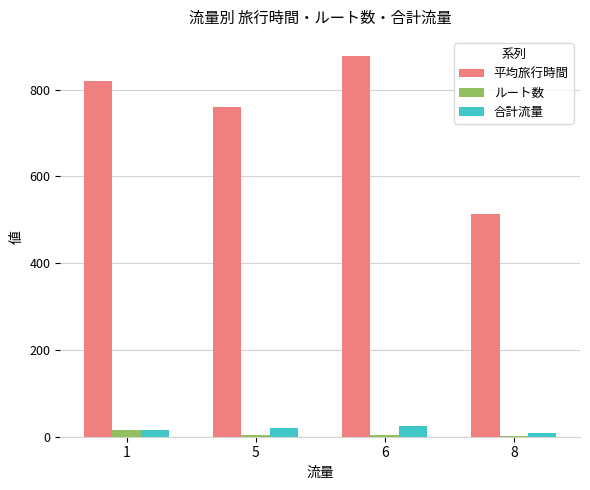

Where is 平均旅行時間 nearest to the value 695?

5